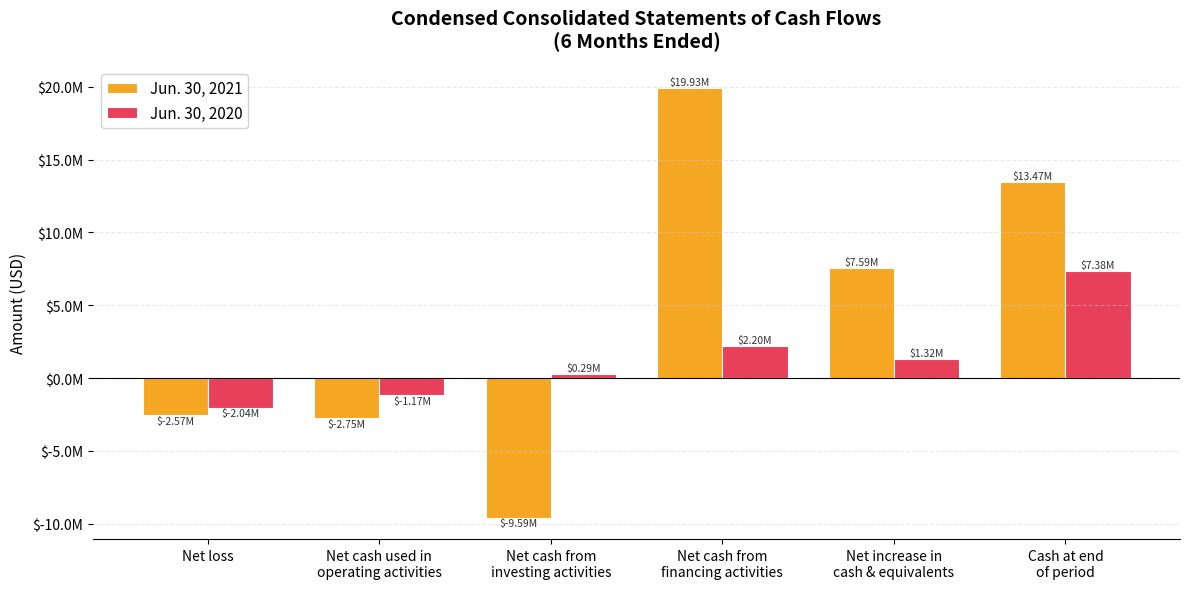

List the series in order of their overall mean, lowest first.

Jun. 30, 2020, Jun. 30, 2021